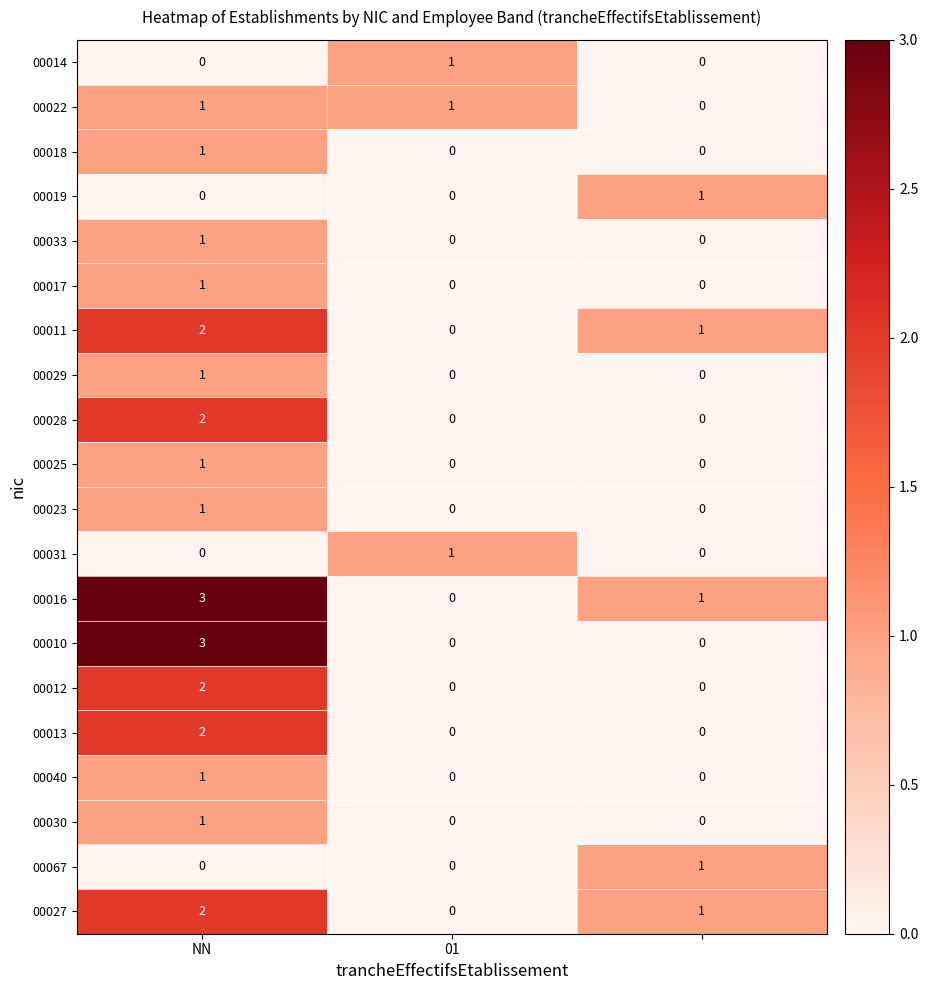

Which series has the largest total across all categories?

00016